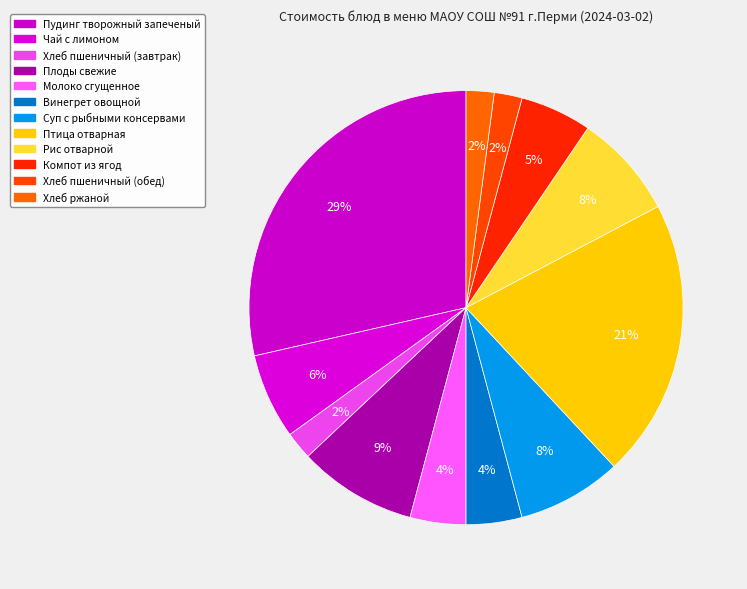

How many slices are in this pie chart?

12